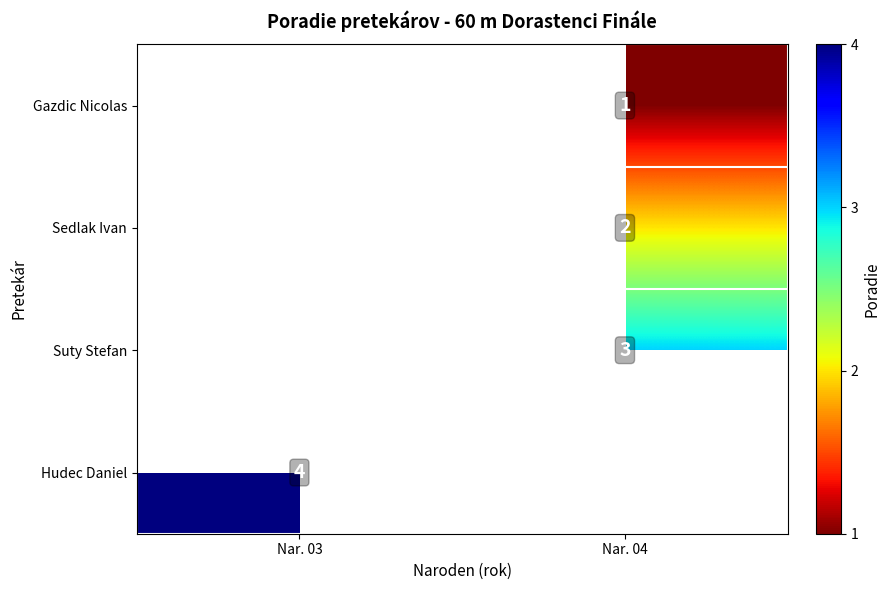

What is the spread (max minus min) of values at Nar. 04?

2.0